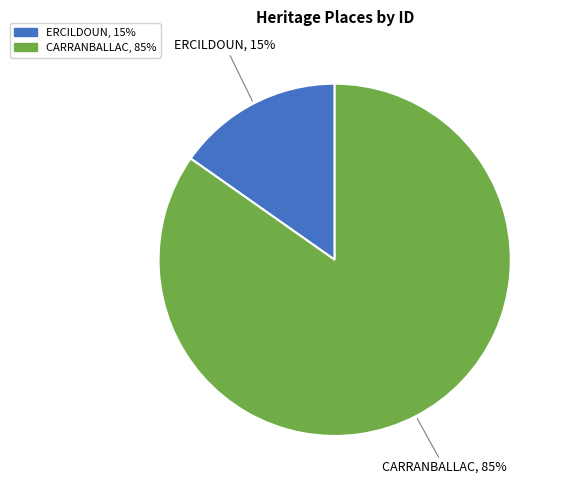

Rank the categories by value from highest to lowest.

CARRANBALLAC, ERCILDOUN